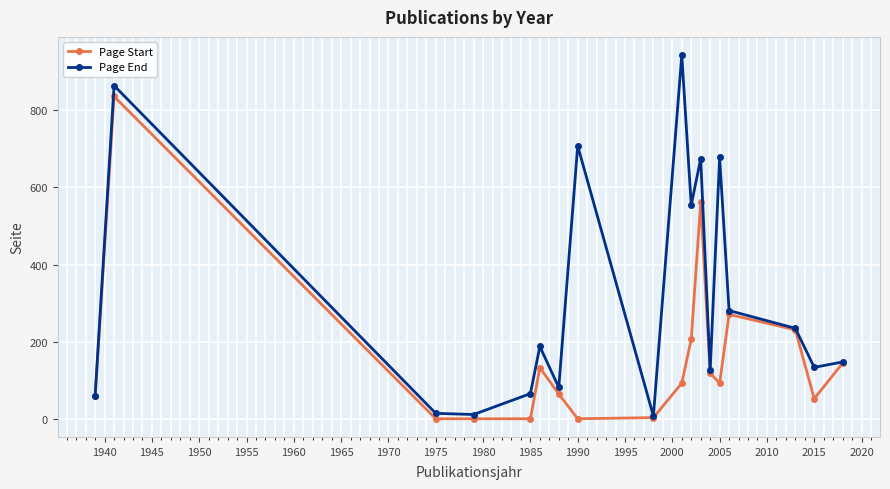

How many data points in Page End are less than 188?

9